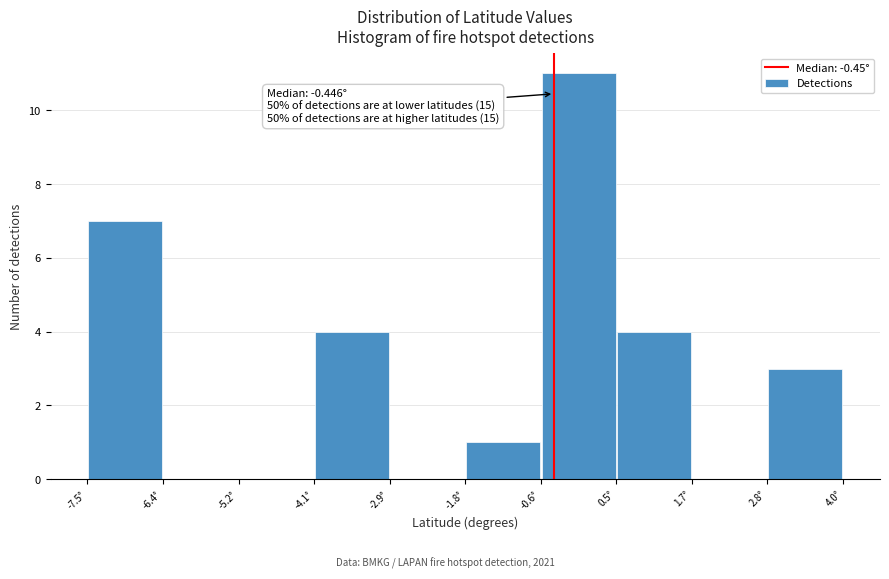

Over which range of the x-axis is the bar tallest?

-0.6 to 0.6